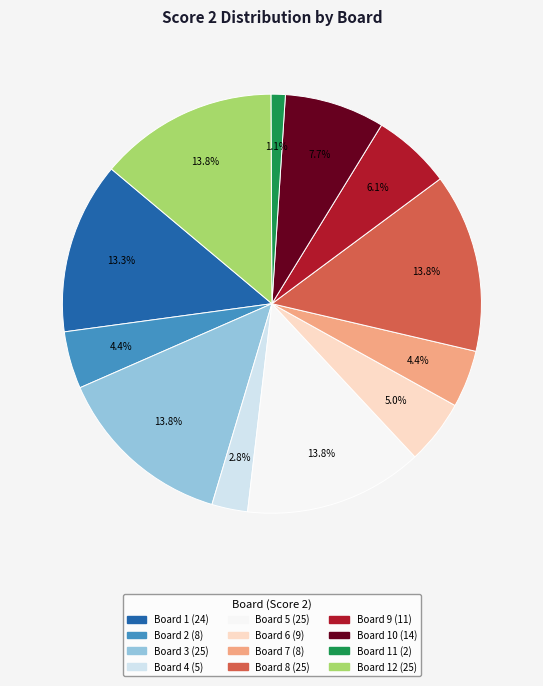

Is there a majority slice in this chart?

No